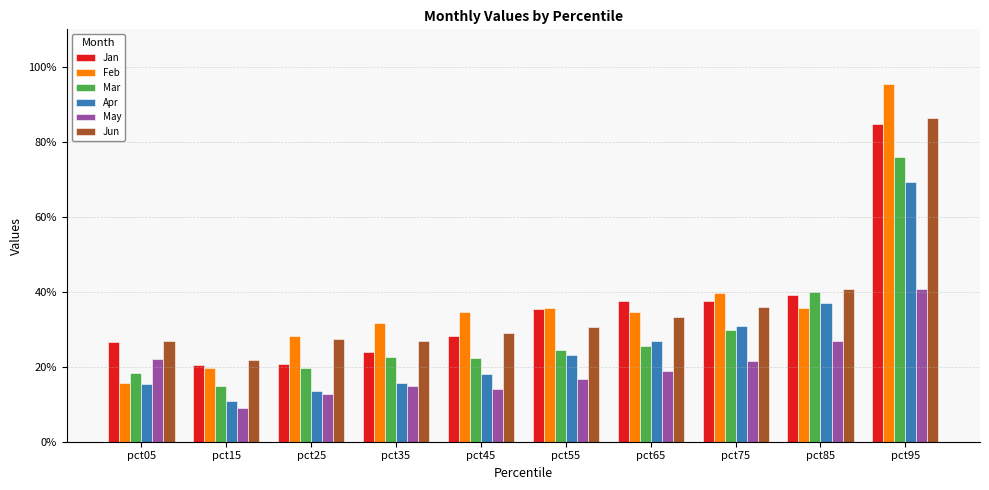

Reading left to right, transcribe all the data shown in this chart.

Jan: 0.3	0.2	0.2	0.2	0.3	0.4	0.4	0.4	0.4	0.8
Feb: 0.2	0.2	0.3	0.3	0.3	0.4	0.3	0.4	0.4	1.0
Mar: 0.2	0.1	0.2	0.2	0.2	0.2	0.3	0.3	0.4	0.8
Apr: 0.2	0.1	0.1	0.2	0.2	0.2	0.3	0.3	0.4	0.7
May: 0.2	0.1	0.1	0.1	0.1	0.2	0.2	0.2	0.3	0.4
Jun: 0.3	0.2	0.3	0.3	0.3	0.3	0.3	0.4	0.4	0.9